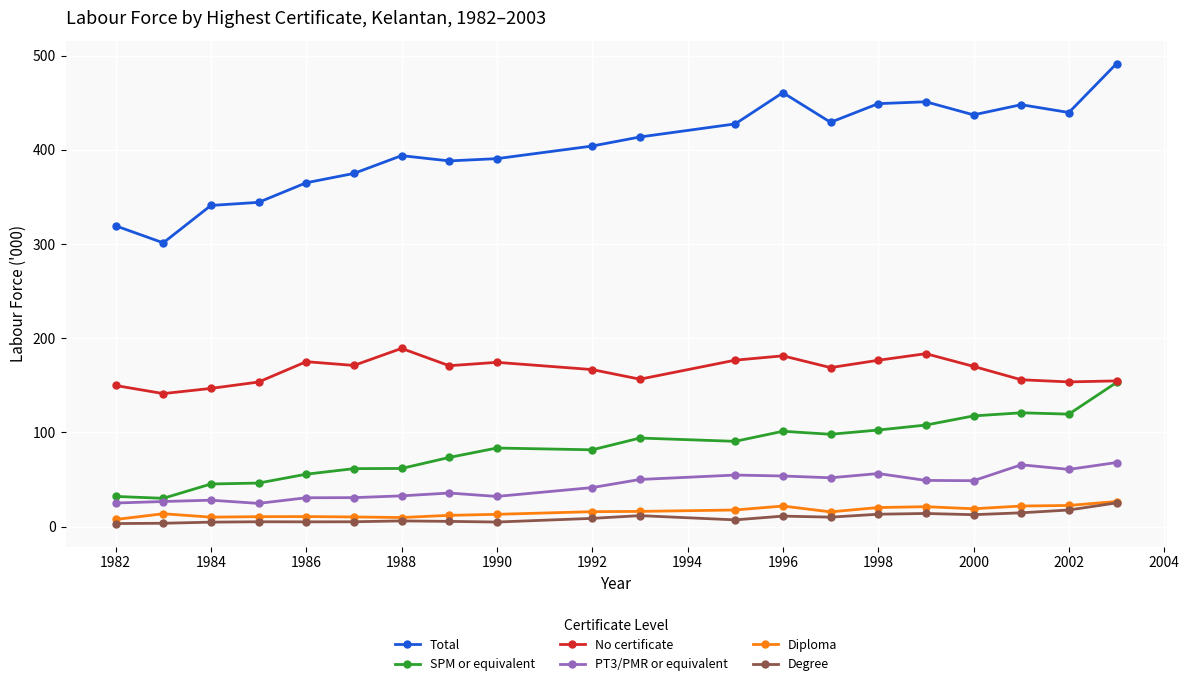

Which series has the largest total across all categories?

Total